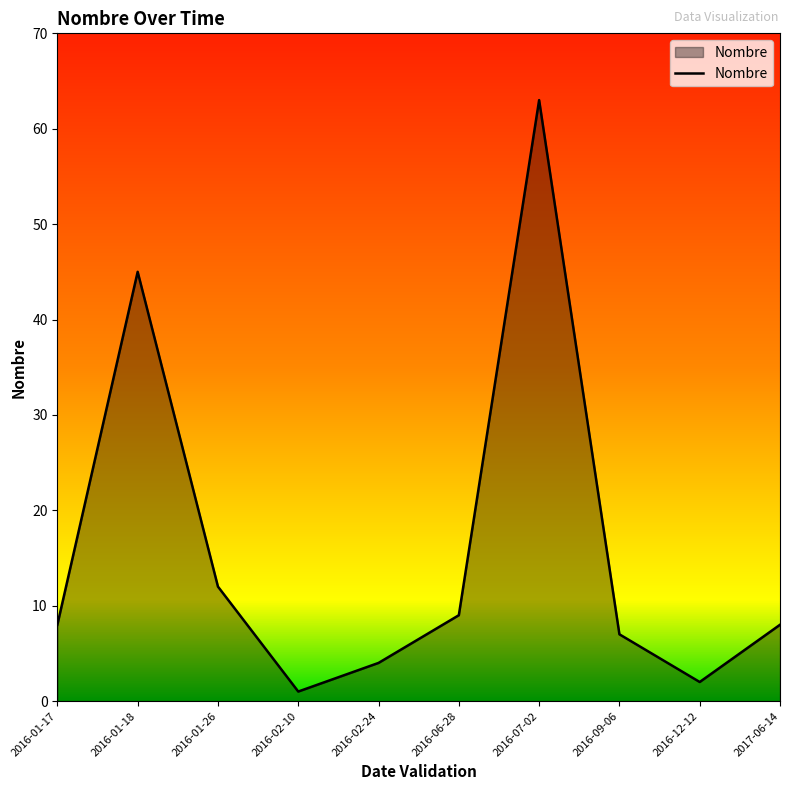

Between 2016-01-26 and 2016-01-18, which is larger?

2016-01-18